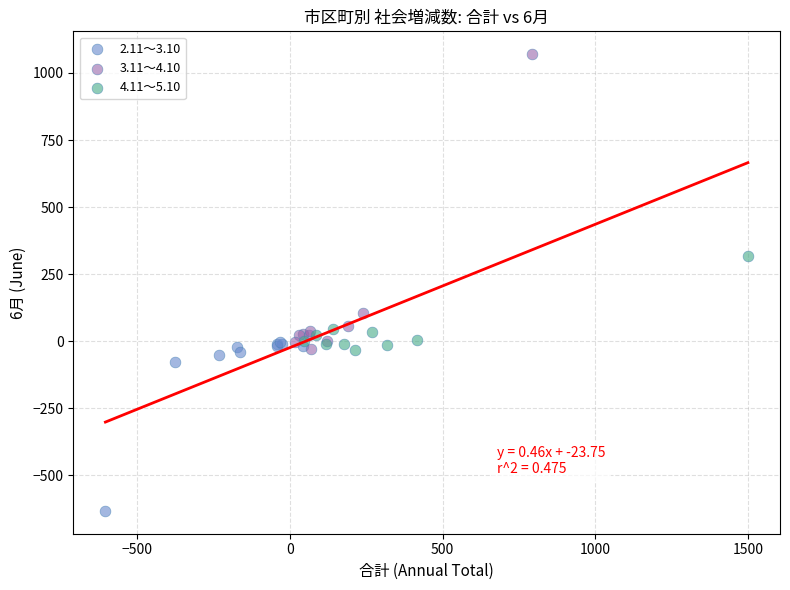

Which series has the widest spread of Y values?

3.11～4.10